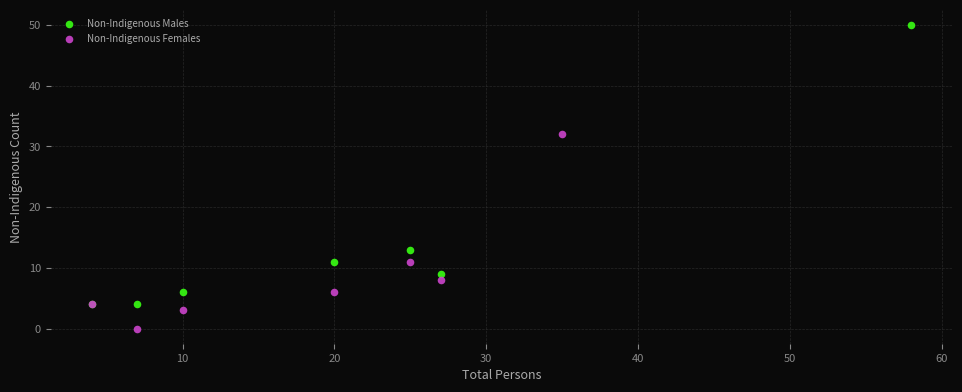

Which series contains the highest Y value?

Non-Indigenous Males